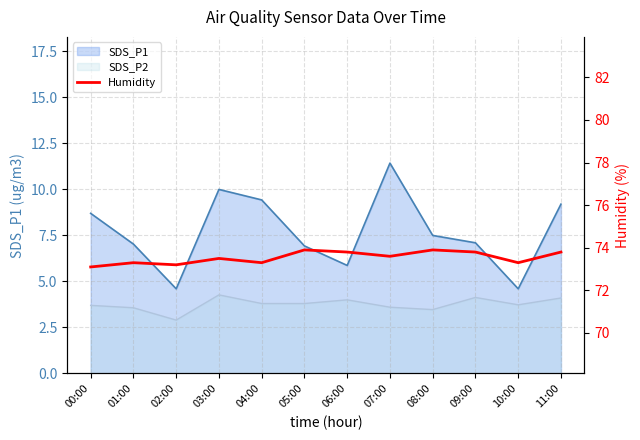

Where is the first local maximum?

01:00